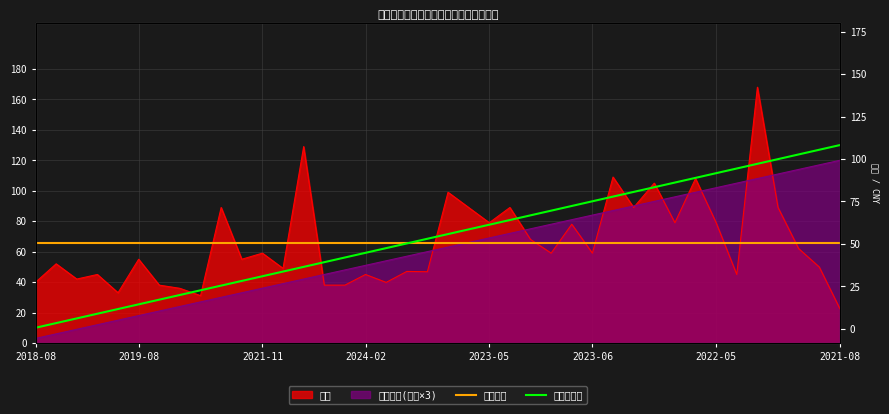

Between 17 and 25, which is larger?

17